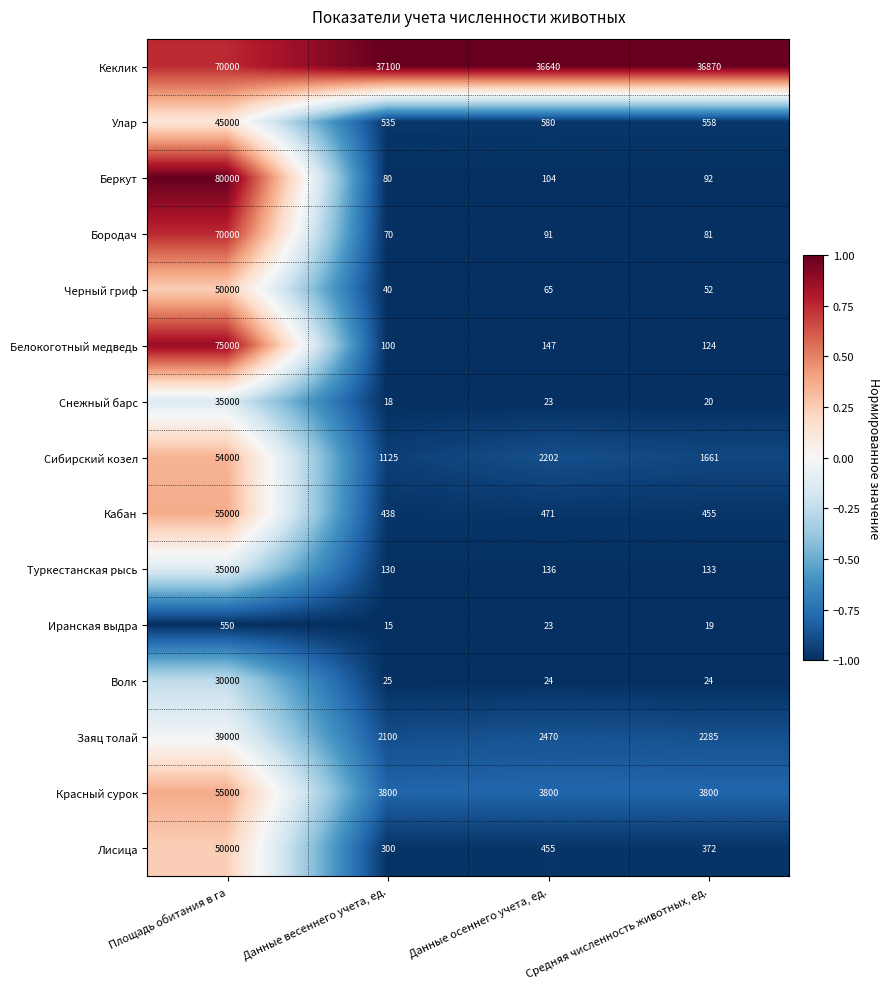

At which label does Сибирский козел first exceed 2202?

Площадь обитания в га